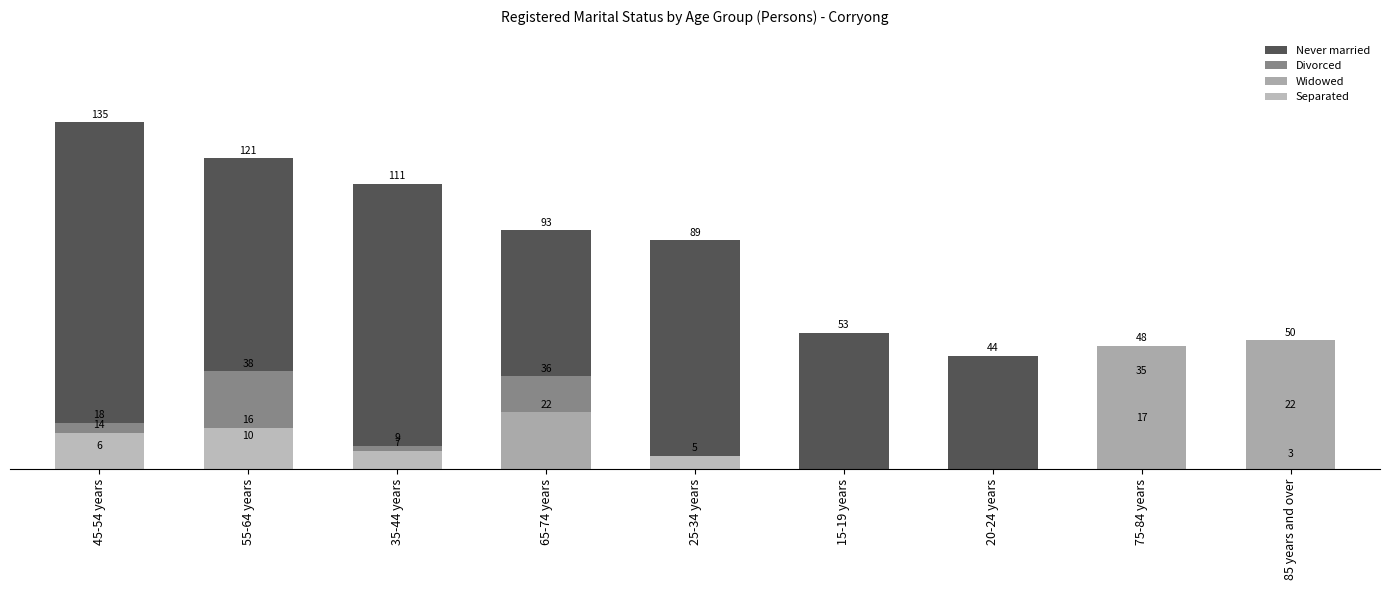

What are all the series names shown in the legend?

Never married, Divorced, Widowed, Separated